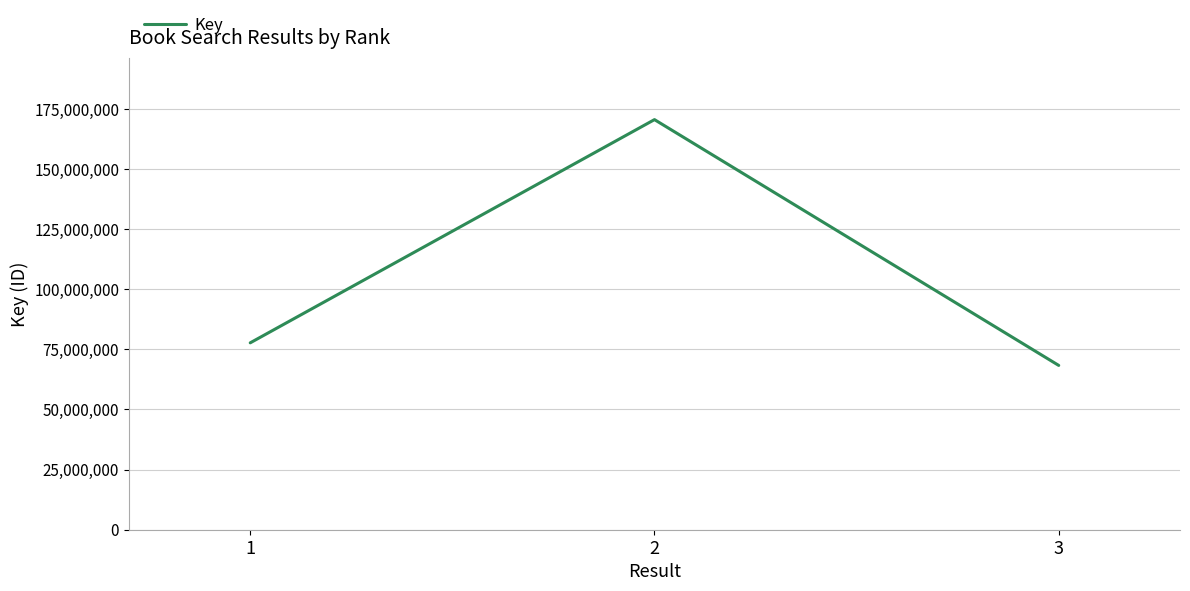

At which category does the chart reach its minimum across all series?

3